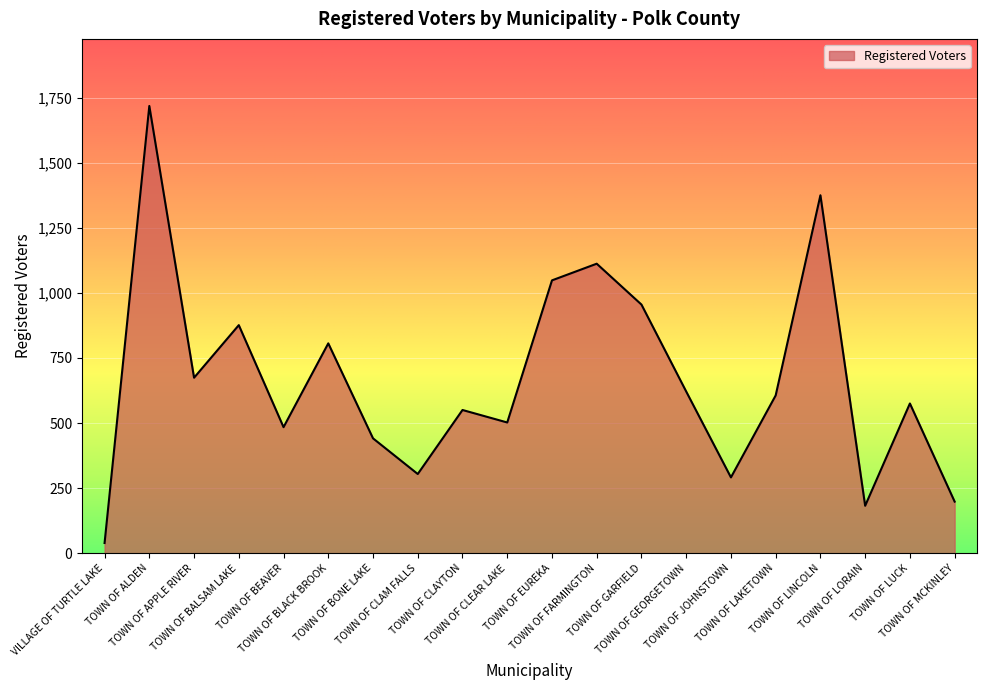

At which label does the data first exceed 606?

TOWN OF ALDEN